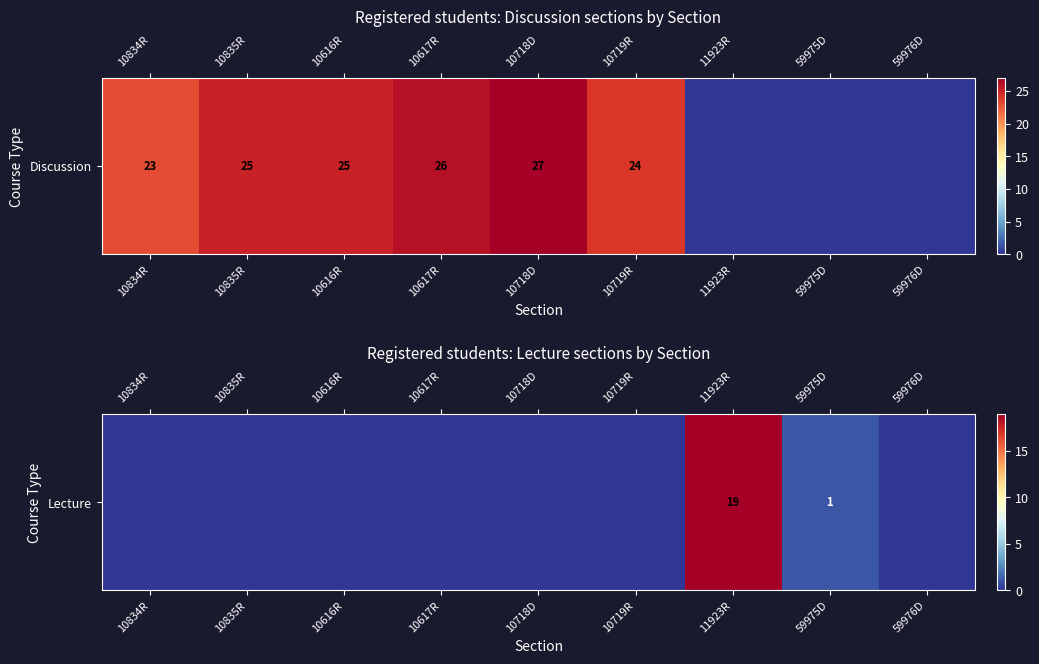

The value at 10835R is 0. True or false?

True